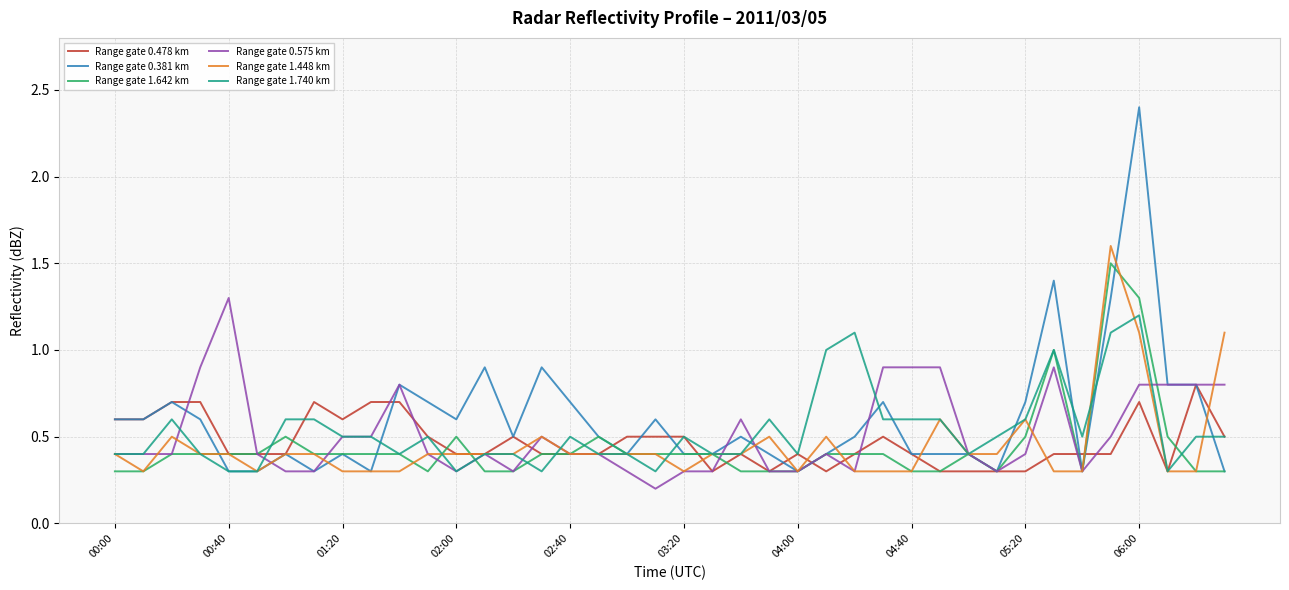

How many Range gate 0.478 km values are between 0 and 1?

40